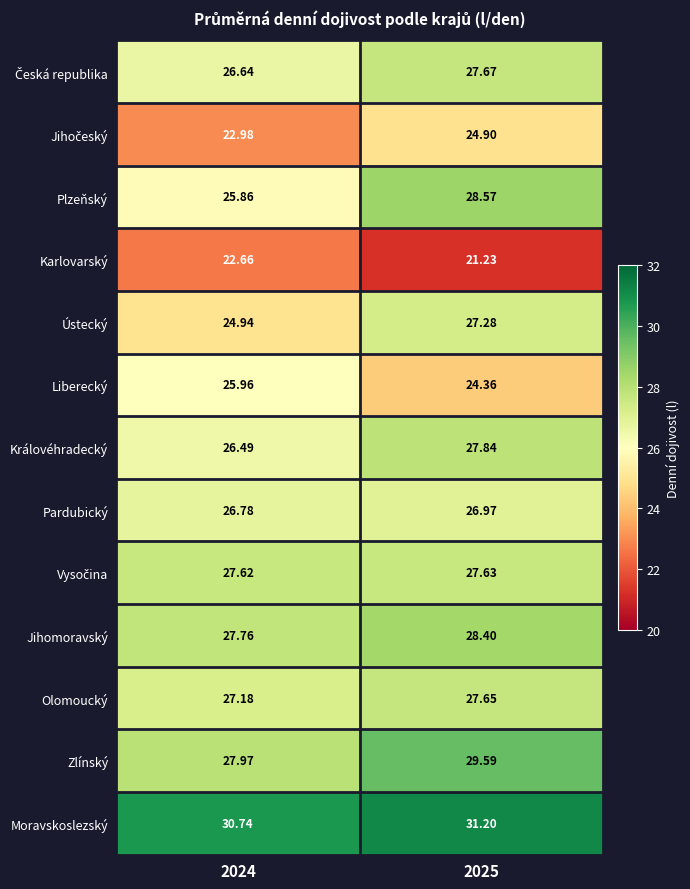

Between 2024 and 2025, which series saw the biggest shift?

Plzeňský